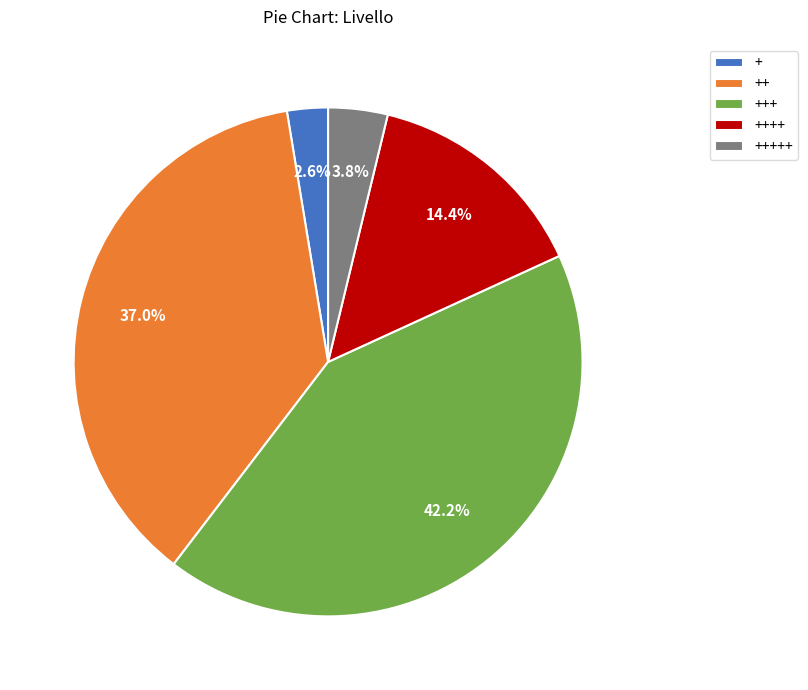

How many segments does this pie chart have?

5